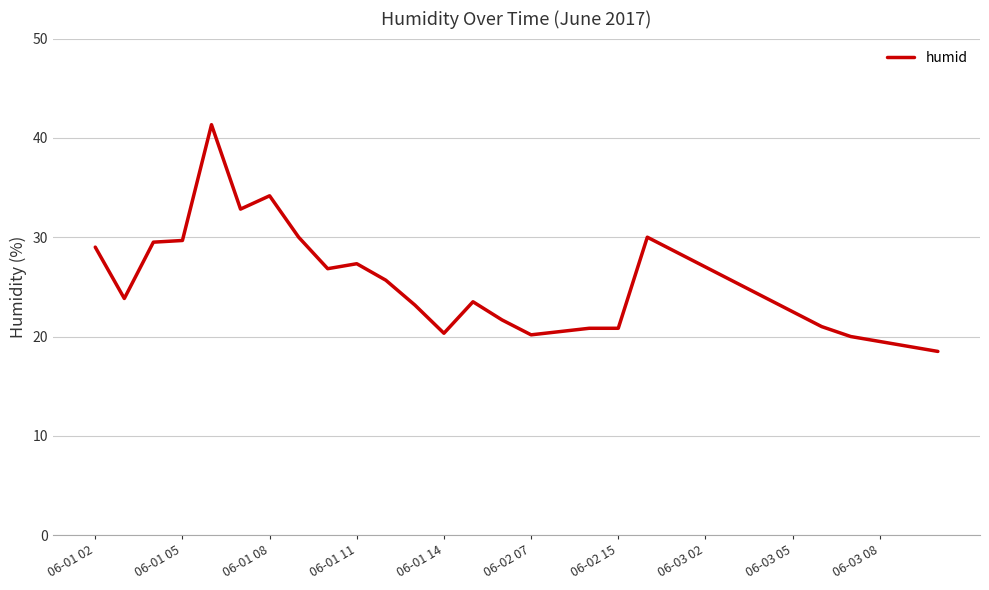

What is the difference between the maximum and minimum values?

22.8